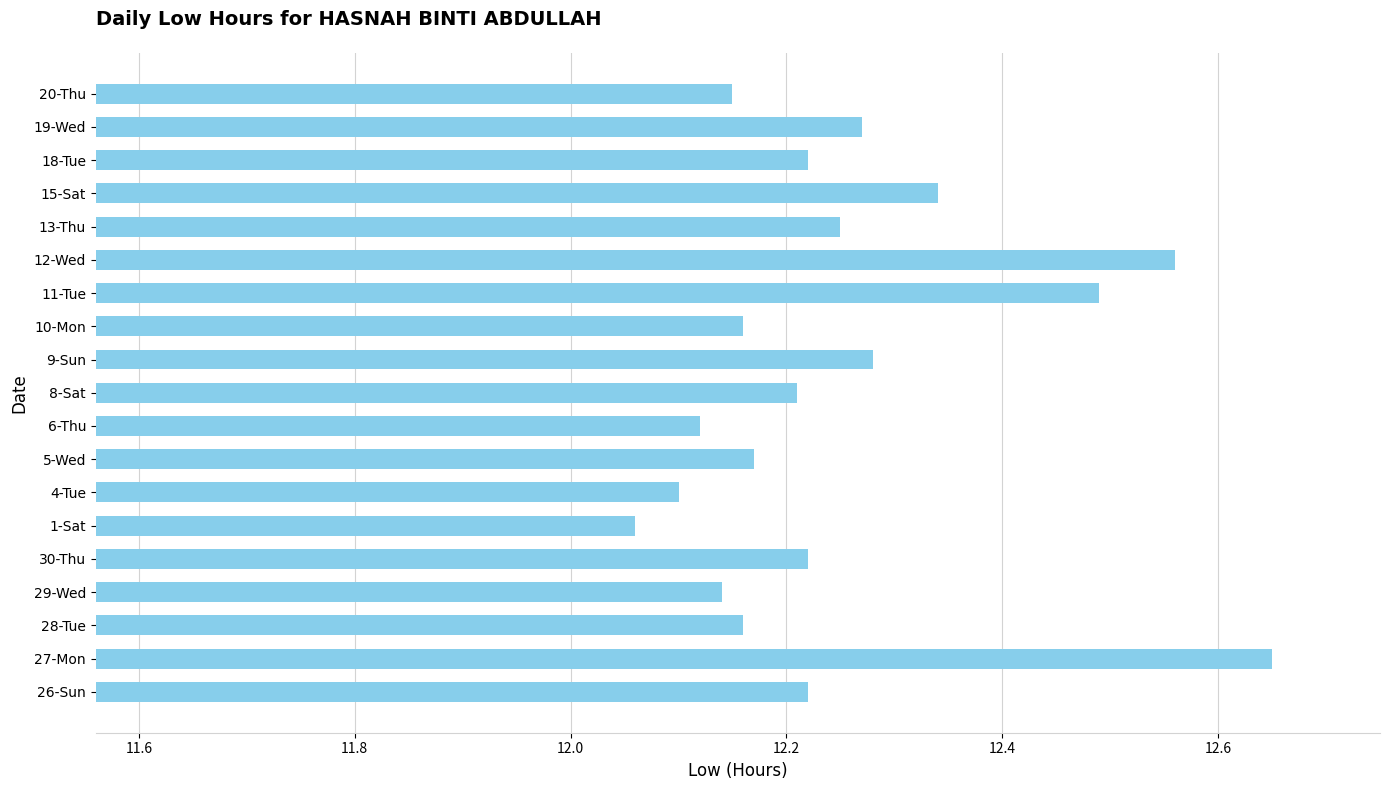

Between 1-Sat and 30-Thu, which is larger?

30-Thu